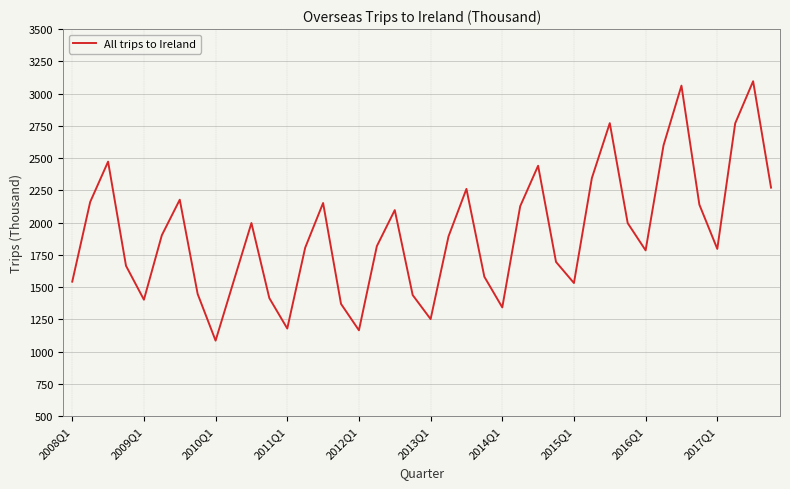

What is the maximum value shown in the chart?

3095.6